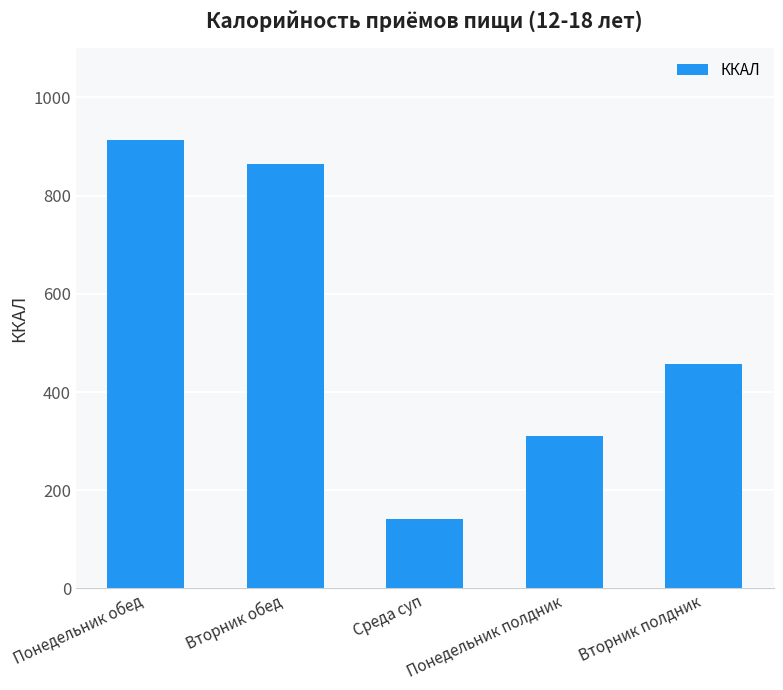

The value at Среда суп is 239.2. True or false?

False